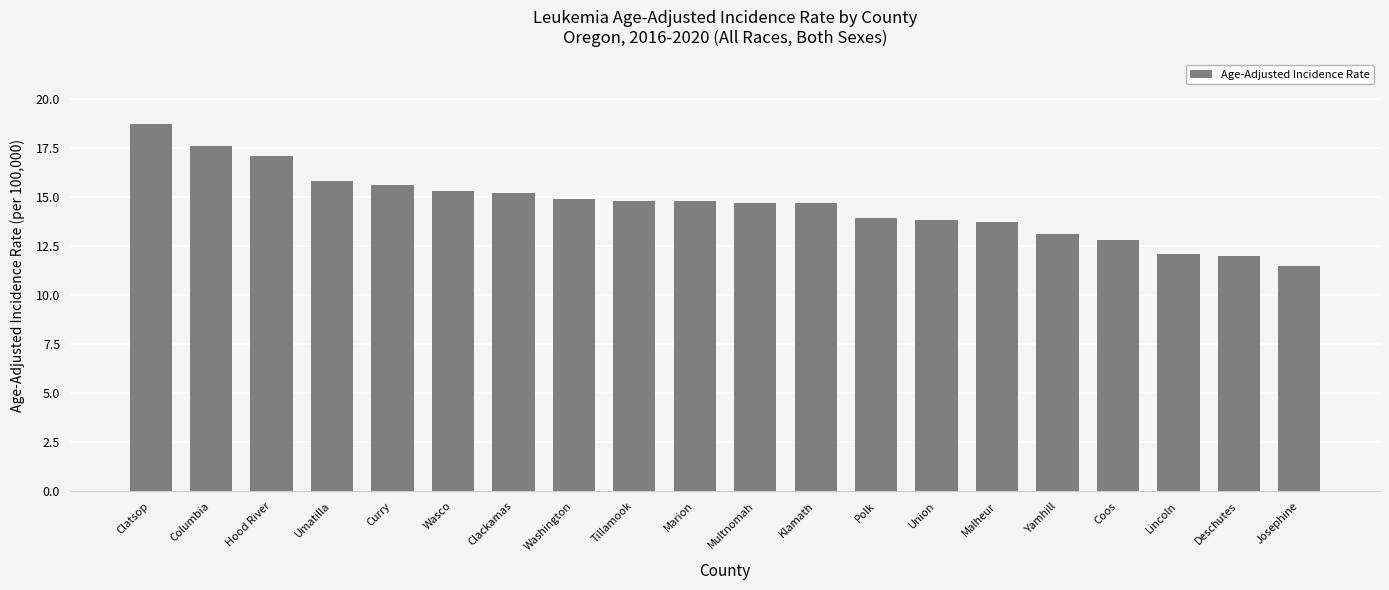

What is the label of the 18th bar from the right?

Hood River